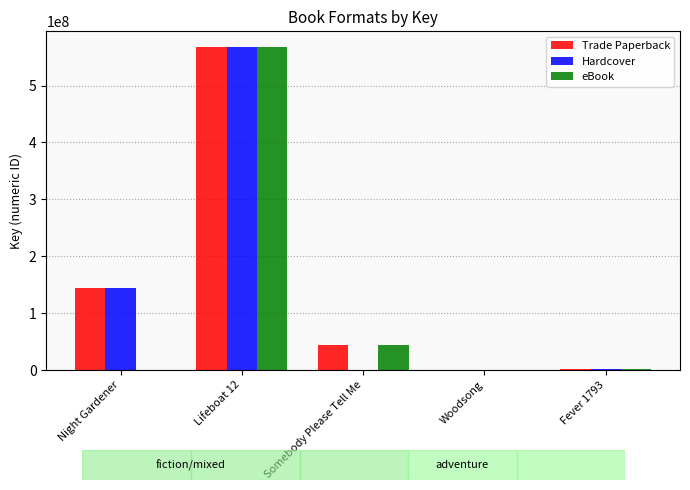

Read the eBook value at Lifeboat 12, to the nearest 10.

567301970